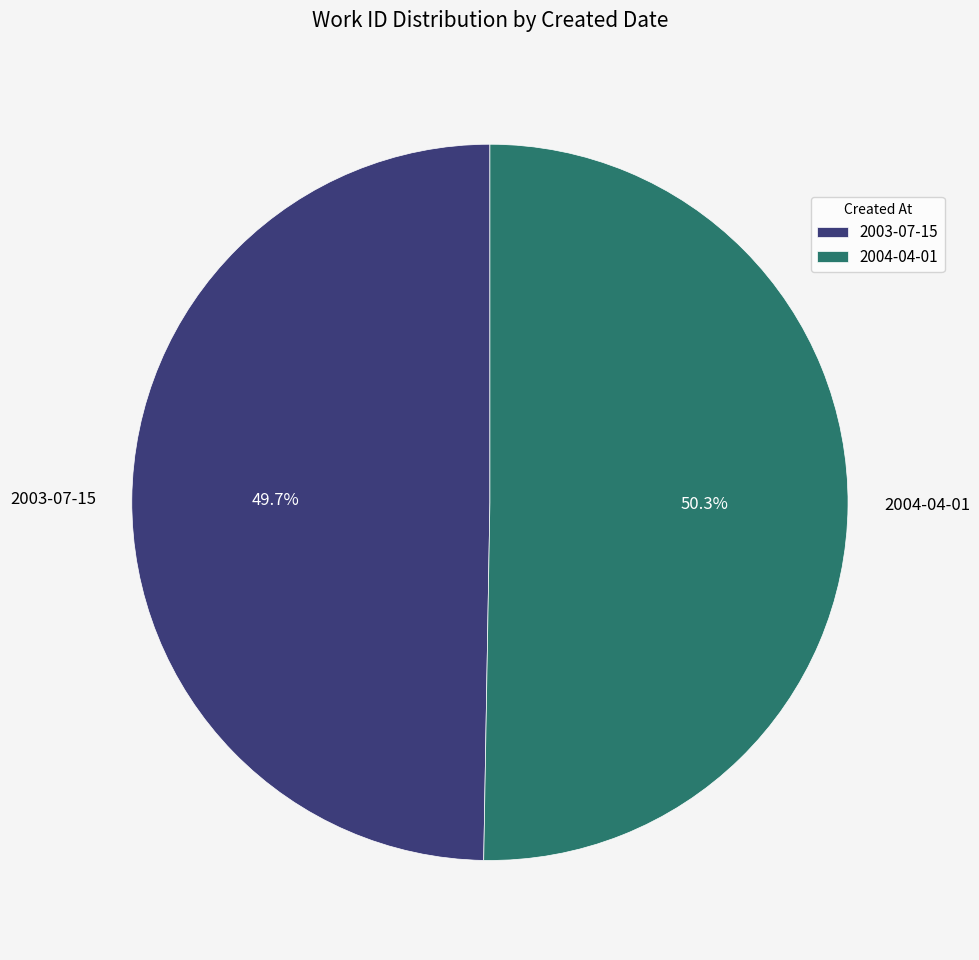

Which slice is the largest?

2004-04-01